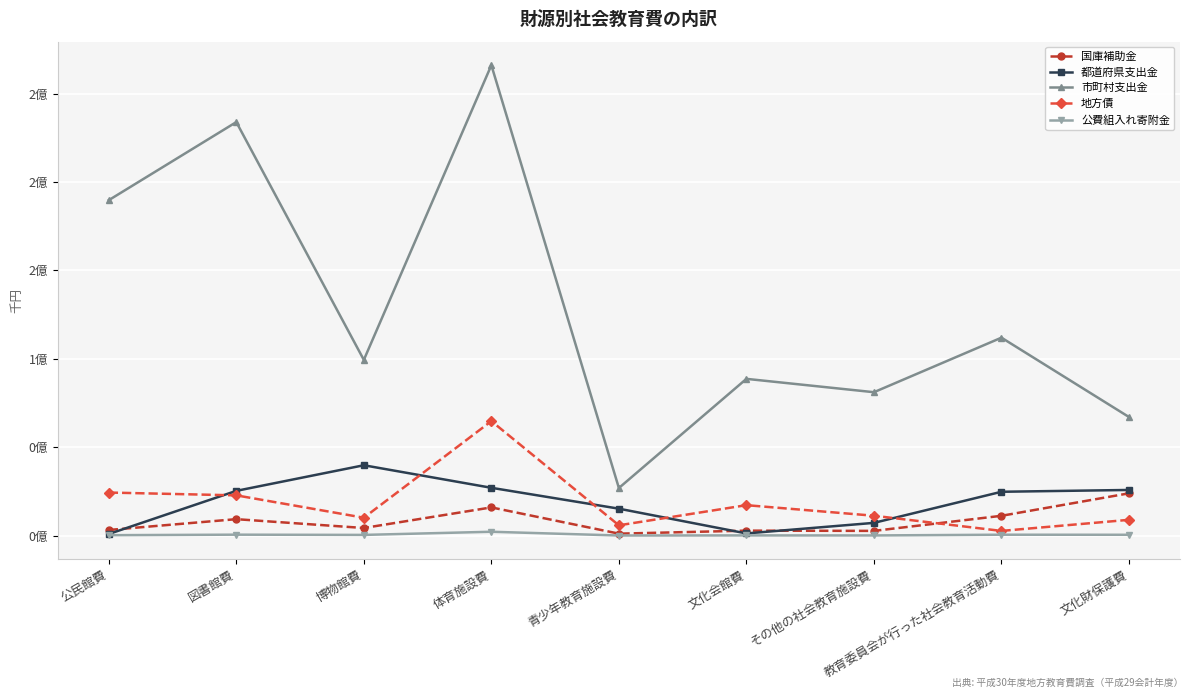

Is it true that 公費組入れ寄附金 equals 223085 at 公民館費?

True